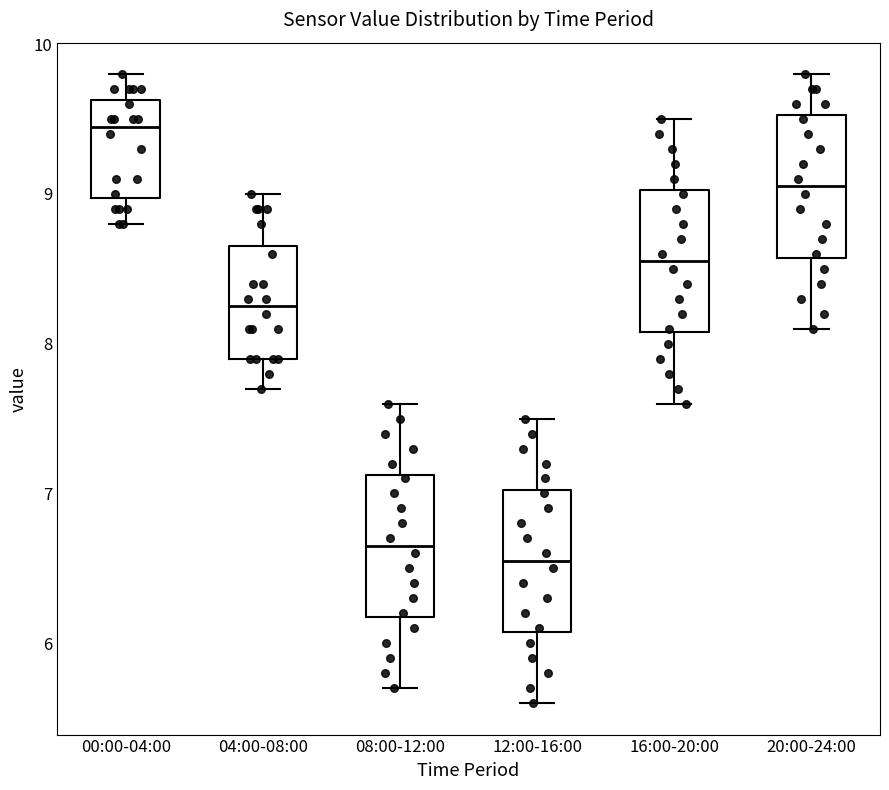

Reading left to right, transcribe this box plot: for each box, give where its median line is, the range the box spans, and where its two whiskers end, as read against the y-axis. The values are not printed on the chart, so give them approximately, as read against the axis.

00:00-04:00: median 9.5, box 9.0 to 9.6, whiskers 8.8 to 9.8
04:00-08:00: median 8.3, box 7.9 to 8.7, whiskers 7.7 to 9.0
08:00-12:00: median 6.7, box 6.2 to 7.1, whiskers 5.7 to 7.6
12:00-16:00: median 6.6, box 6.1 to 7.0, whiskers 5.6 to 7.5
16:00-20:00: median 8.6, box 8.1 to 9.0, whiskers 7.6 to 9.5
20:00-24:00: median 9.1, box 8.6 to 9.5, whiskers 8.1 to 9.8